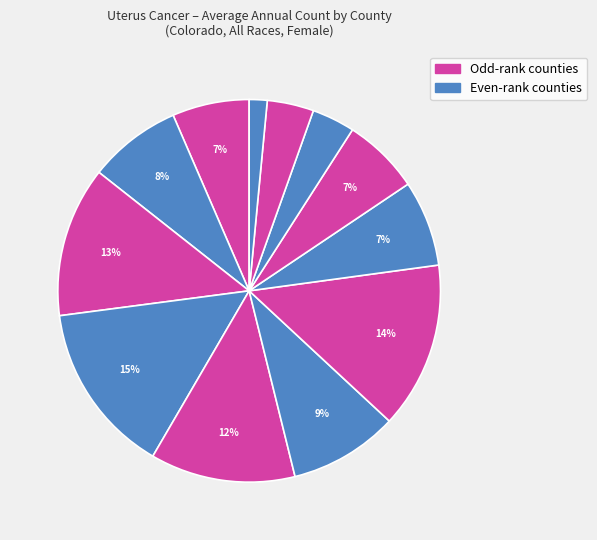

Is there a majority slice in this chart?

No